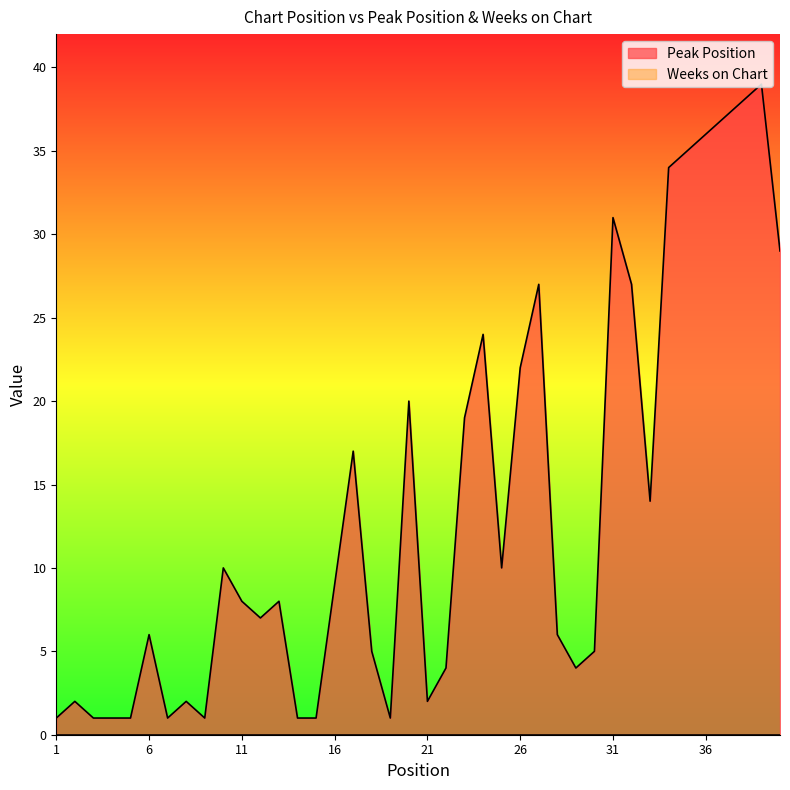

What is the difference between the values at 37 and 6?

31